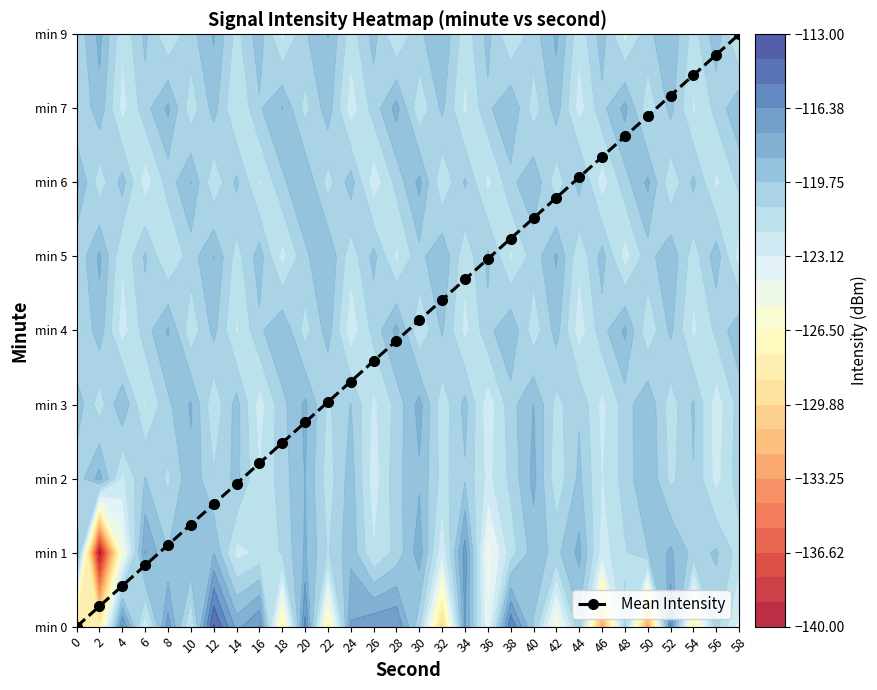

List the labels in order of value, largest first.

58, 56, 54, 52, 50, 48, 46, 44, 42, 40, 38, 36, 34, 32, 30, 28, 26, 24, 22, 20, 18, 16, 14, 12, 10, 8, 6, 4, 2, 0